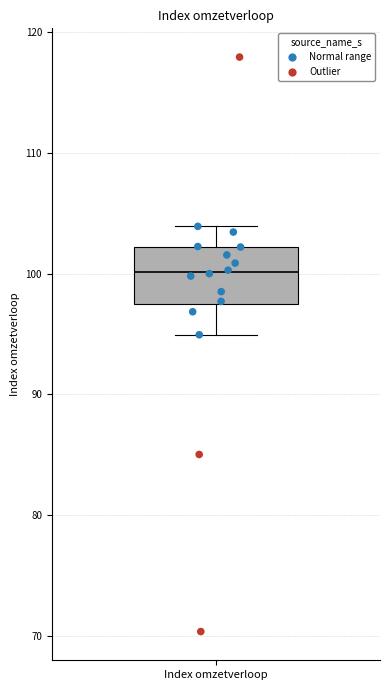

Transcribe this box plot: give where the median line is, the range the box spans, and where the two whiskers end, as read against the y-axis. The values are not printed on the chart, so give them approximately, as read against the axis.

median 100, box 97 to 102, whiskers 95 to 104